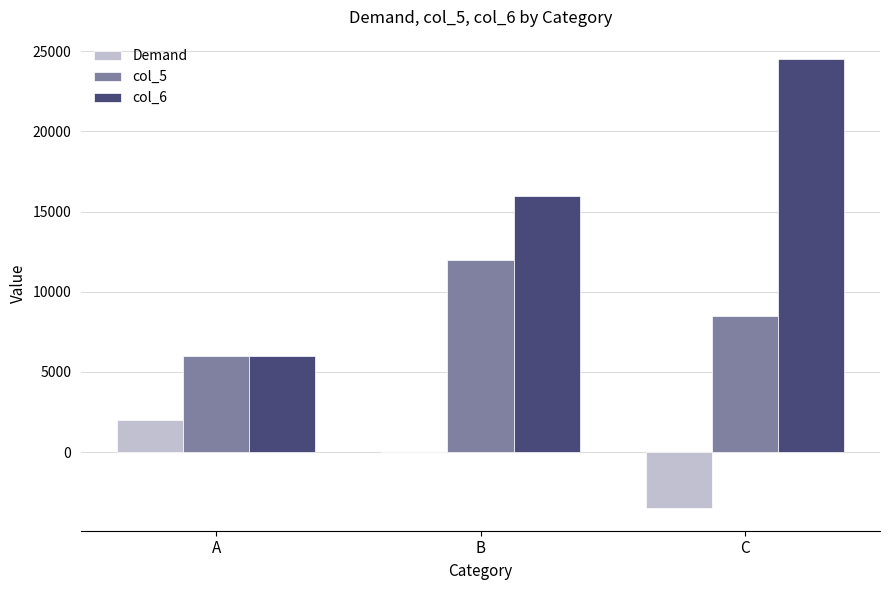

Reading left to right, what are all the values shown in this chart?

Demand: A=2000	B=0	C=-3500
col_5: A=6000	B=12000	C=8500
col_6: A=6000	B=16000	C=24500